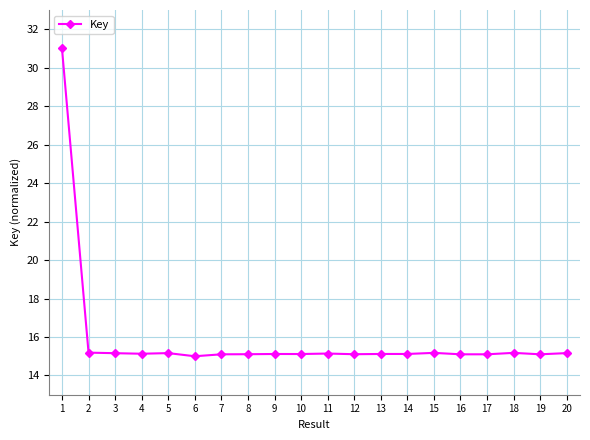

What is the difference between the maximum and minimum values?

16.0